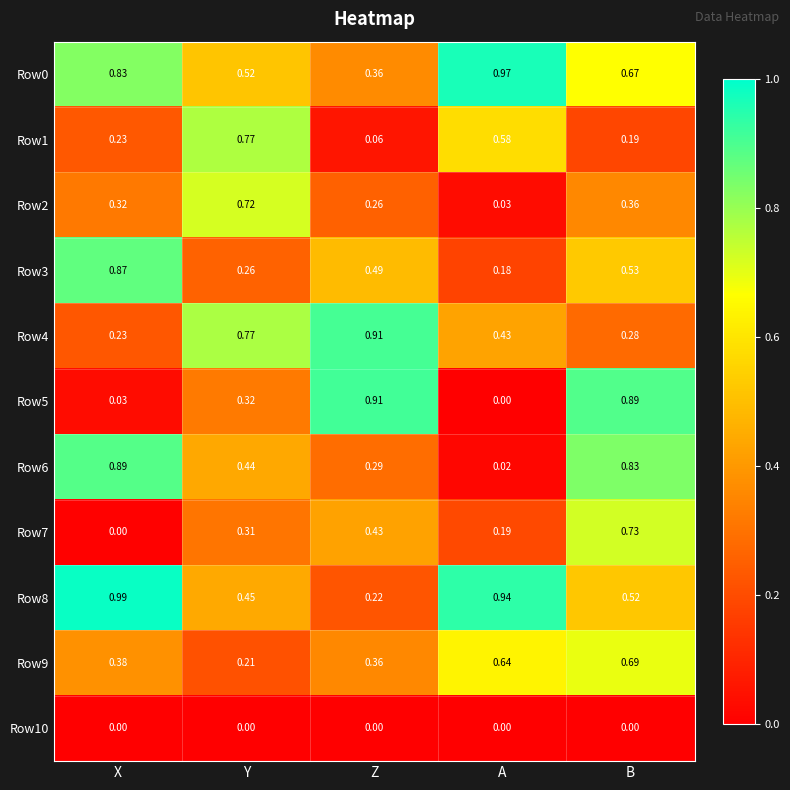

At which label does Row5 reach its minimum?

A